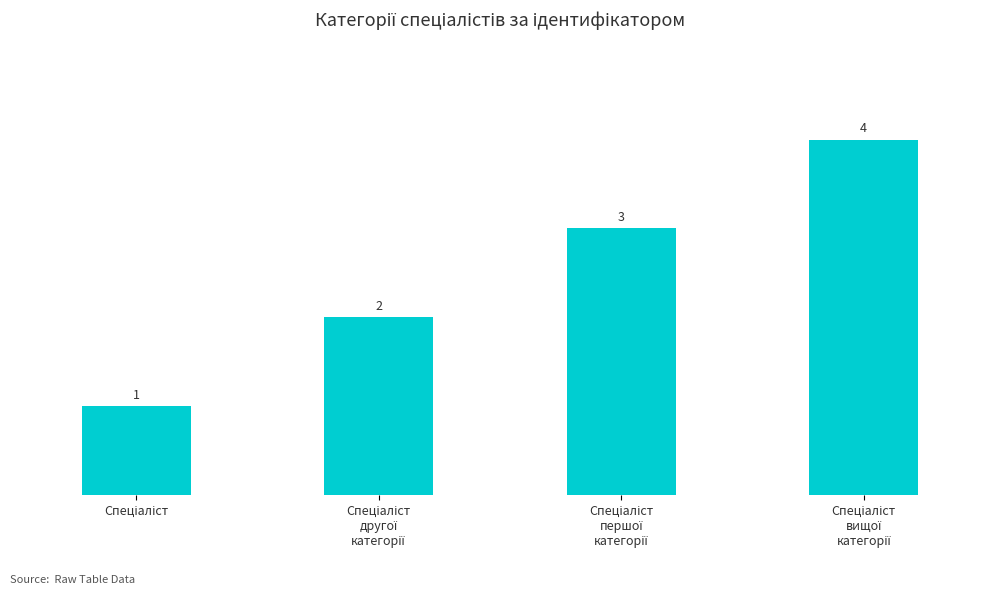

Count the values in the range 2 to 4.

3